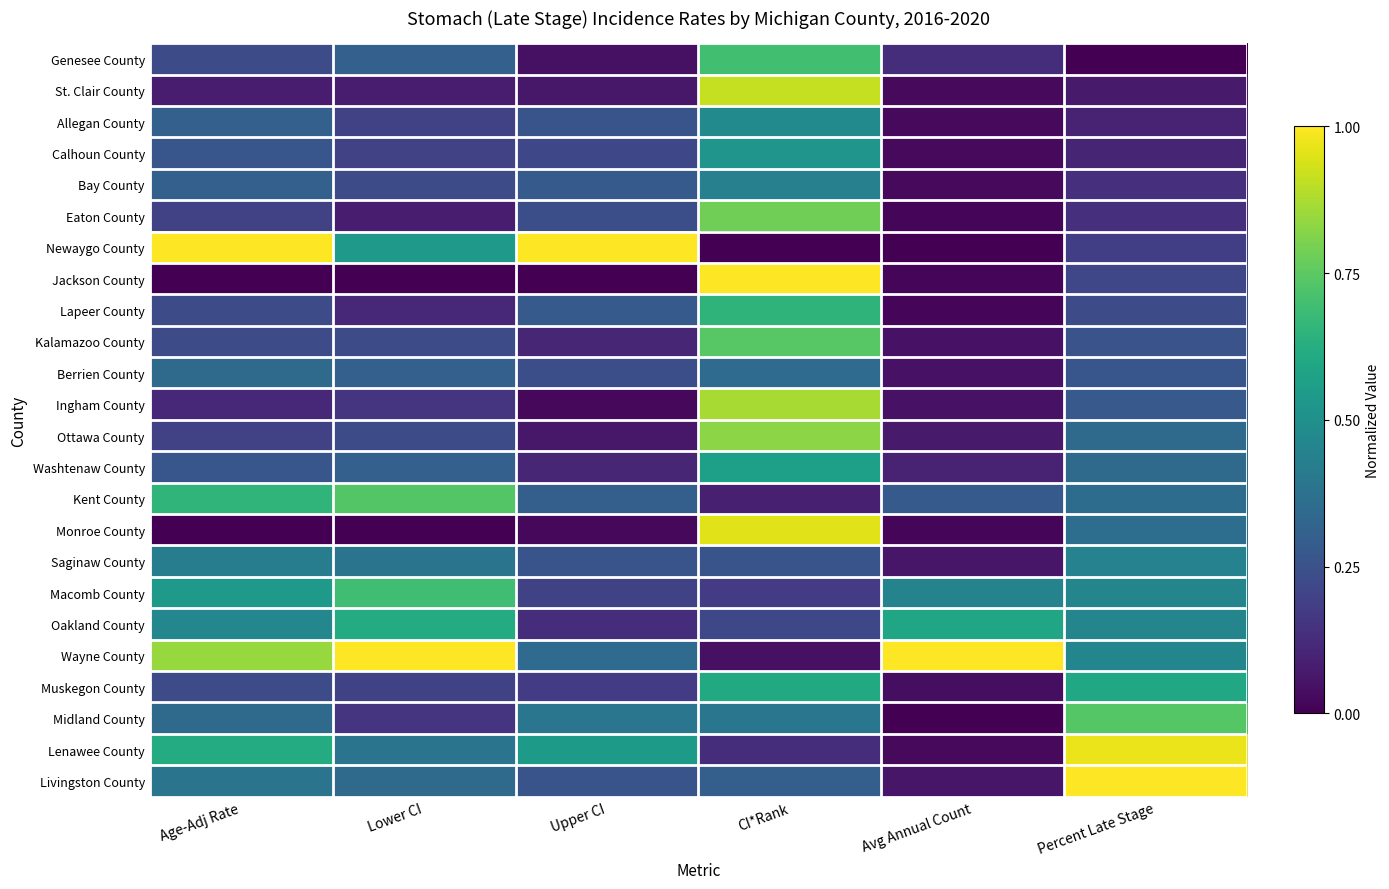

At how many categories does at least one series exceed 0?

6